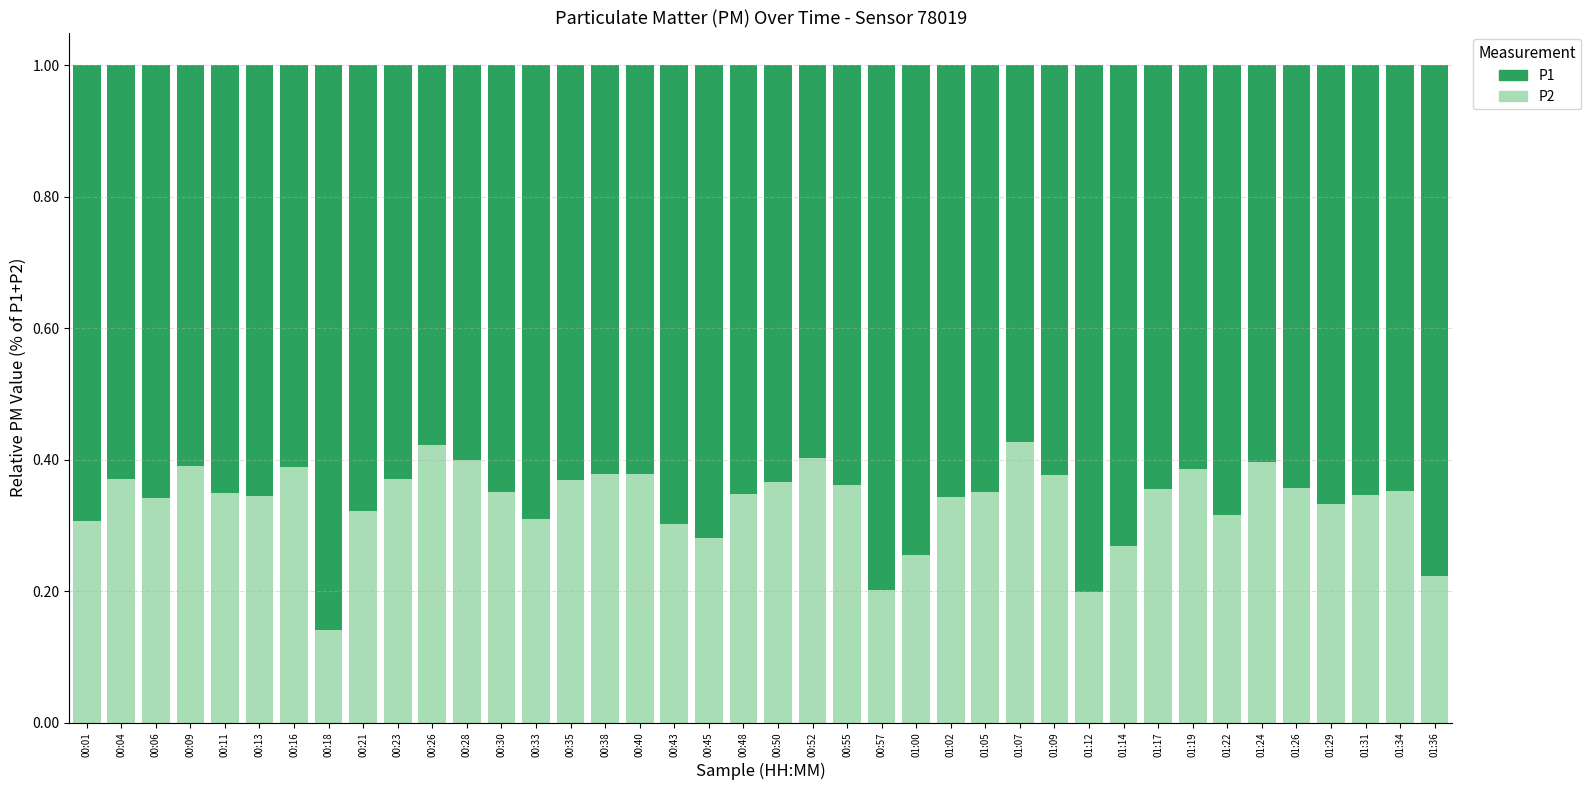

How many bars are there in total?

40